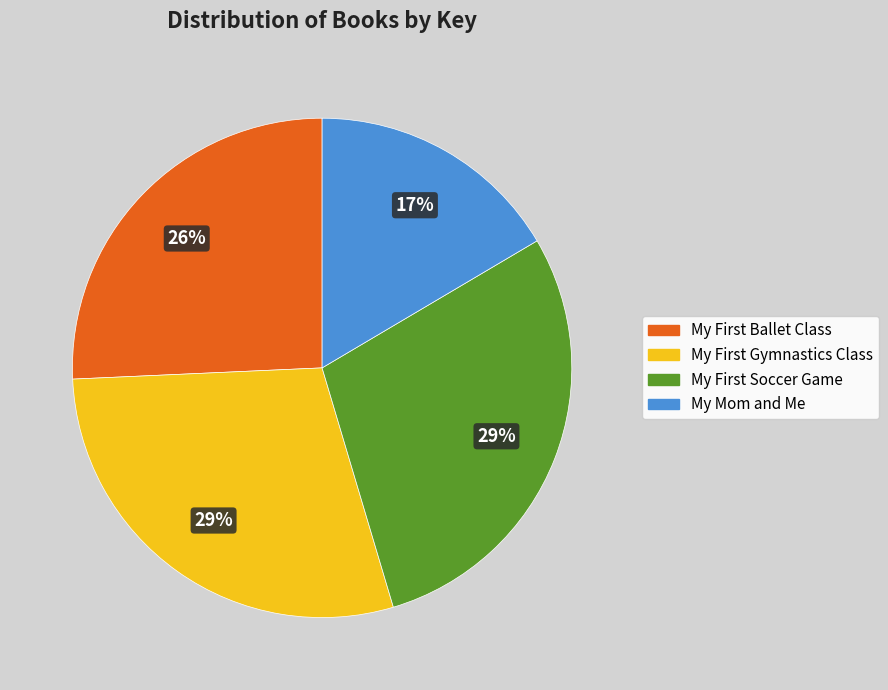

Is there any slice that represents more than half of the pie?

No